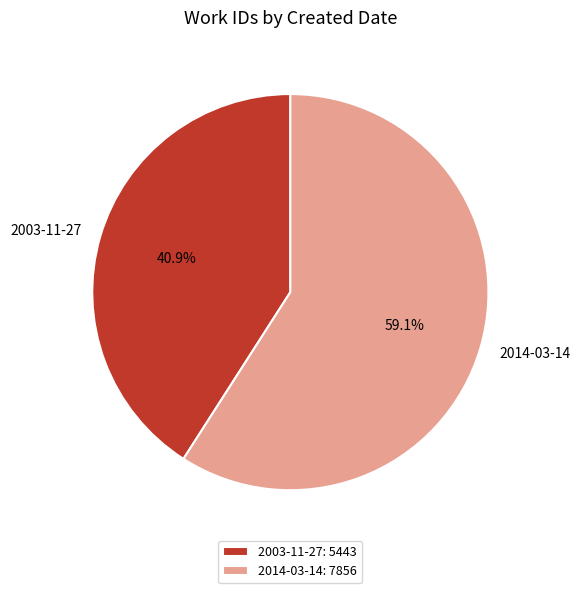

What is the ratio of the value at 2014-03-14 to the value at 2003-11-27?

1.4